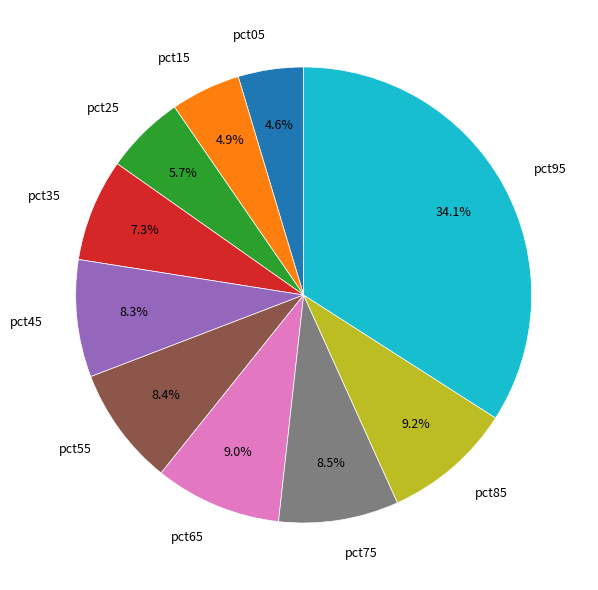

Which slice is the largest?

pct95